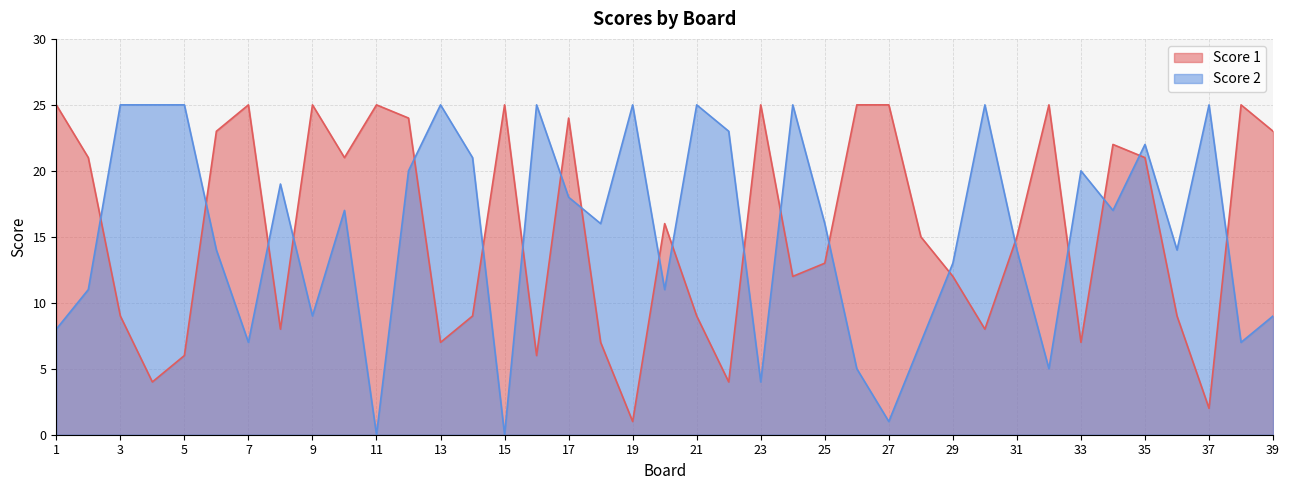

Is it true that Score 1 equals 15 at 31?

True